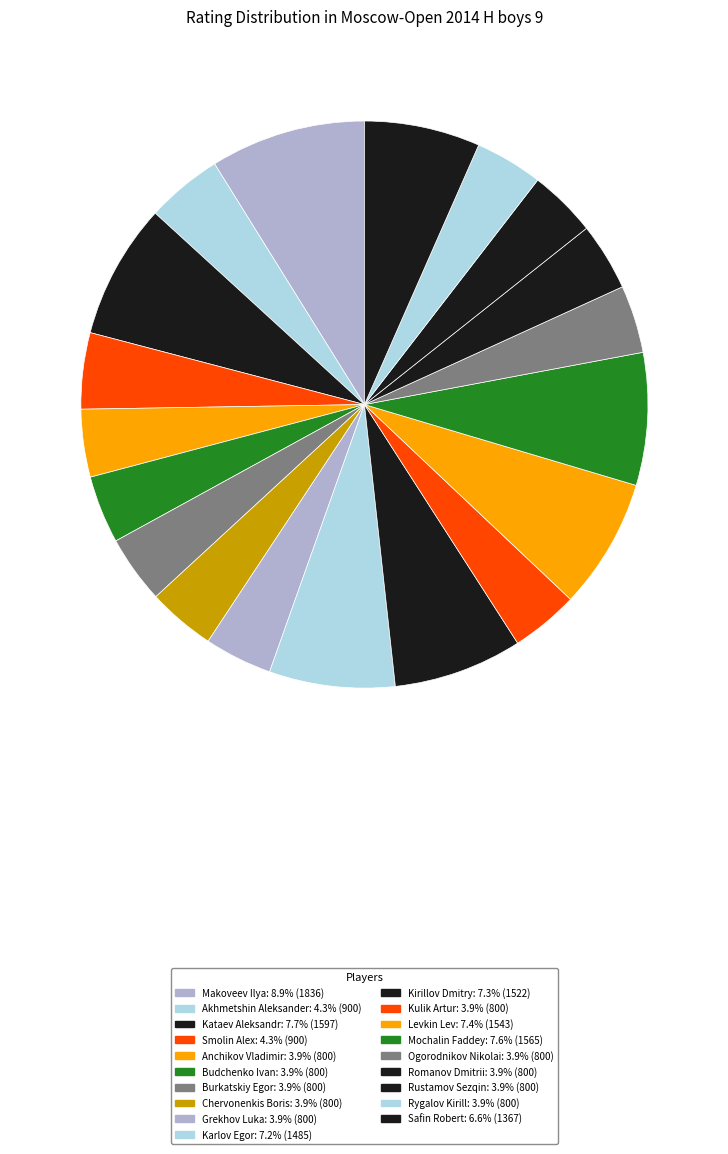

True or false: Grekhov Luka accounts for 4% of the total.

True